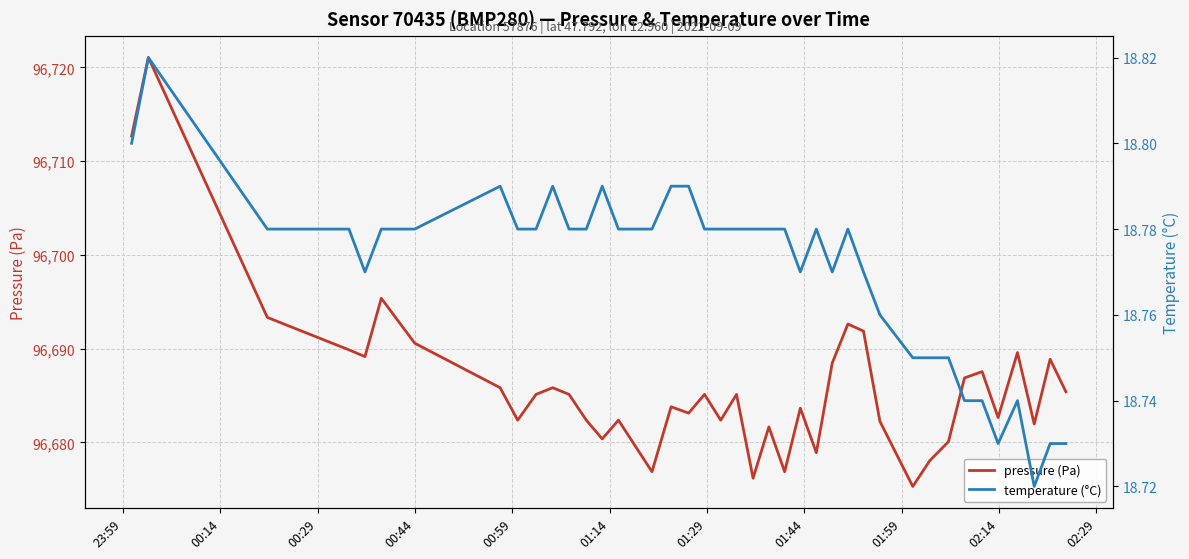

What is the minimum value for pressure (Pa)?

96675.3